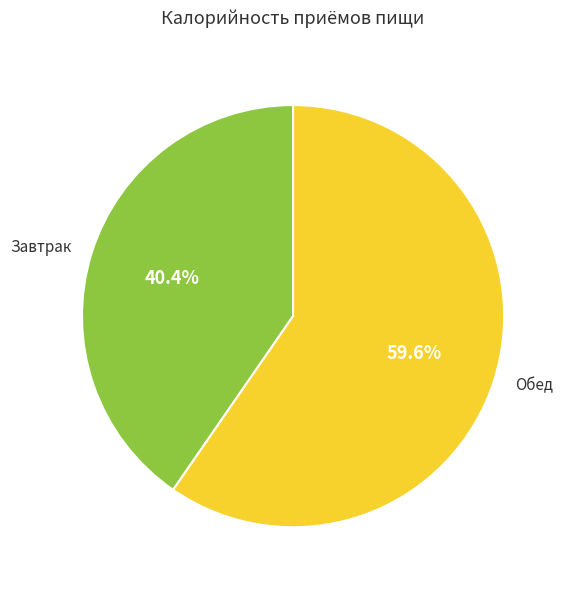

To the nearest percent, what is the average slice percentage?

50%